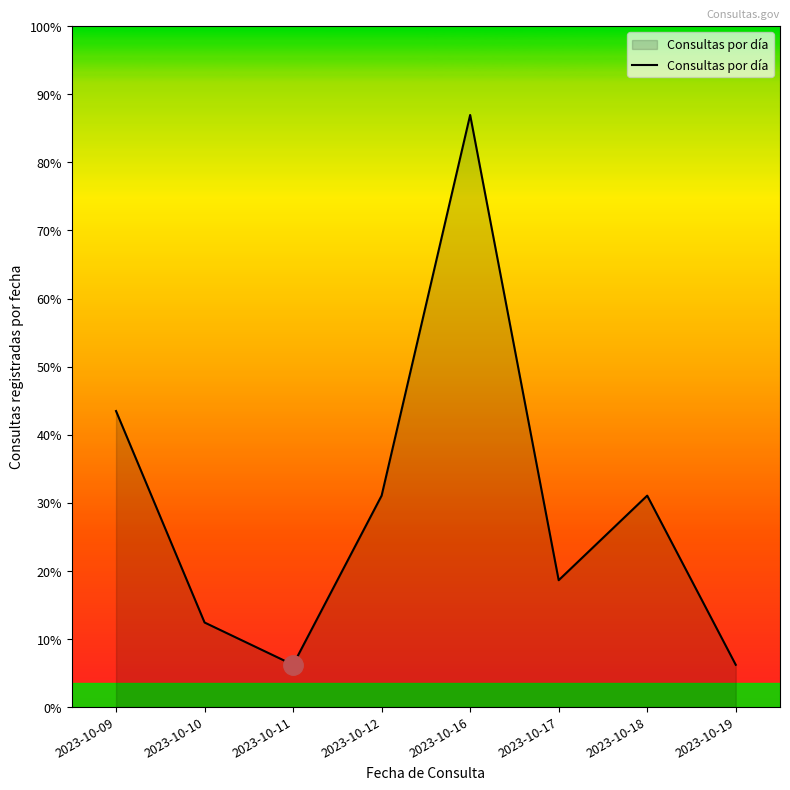

What is the ratio of the value at 2023-10-19 to the value at 2023-10-10?

0.5